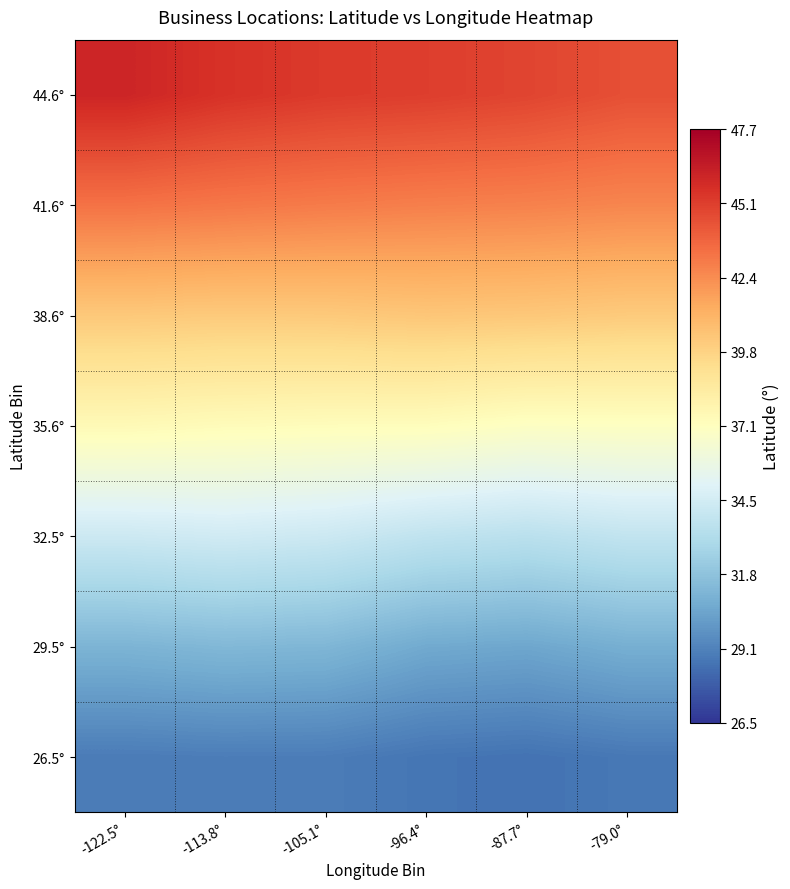

What is the total value across all series at -96.4°?

258.4